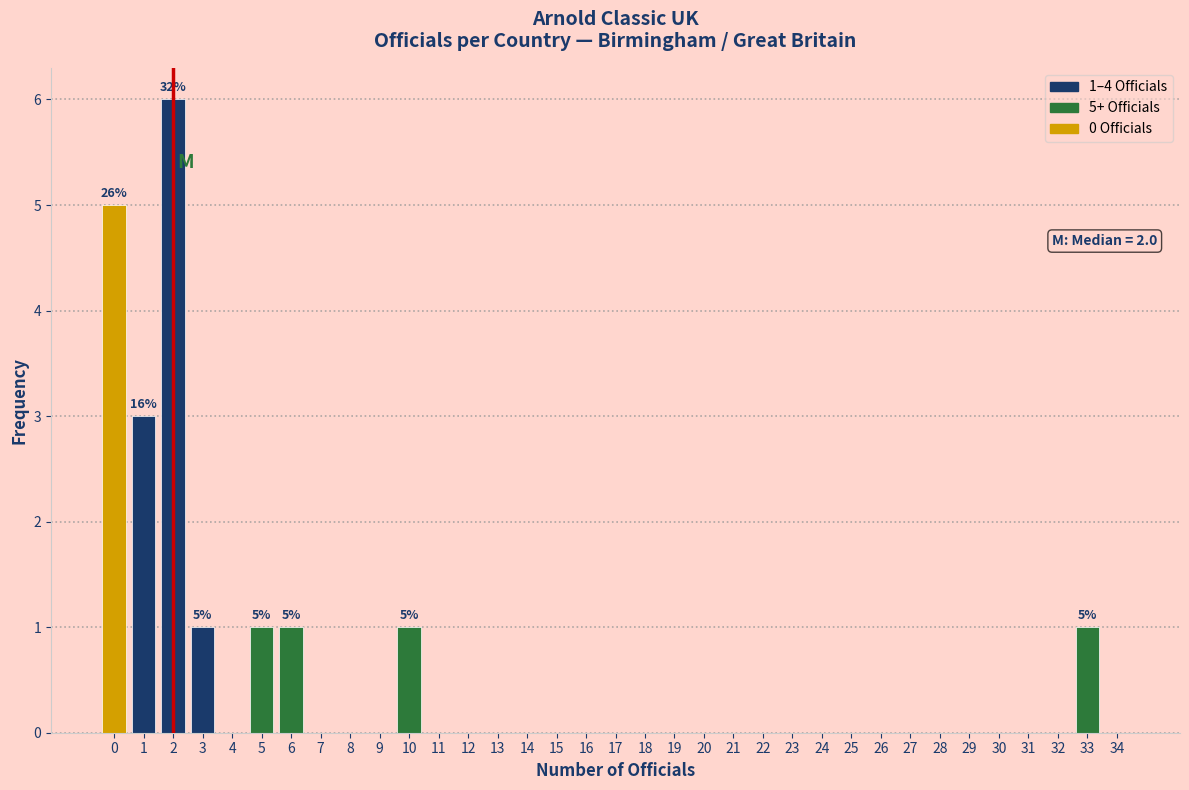

Over which range of the x-axis is the bar tallest?

1.5 to 2.5